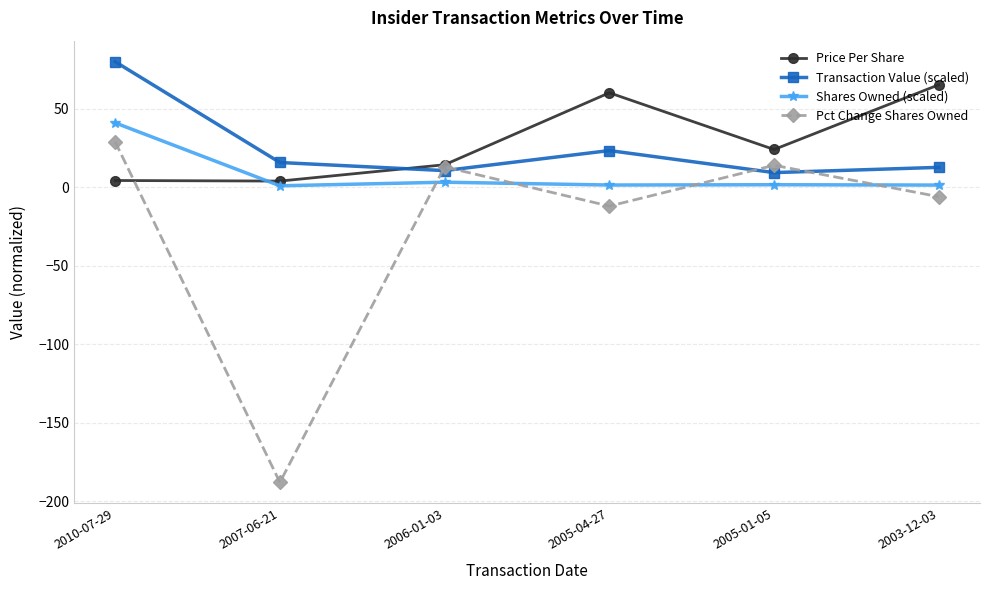

What is the difference between the maximum and second lowest values in the Transaction Value (scaled) series?

69.4